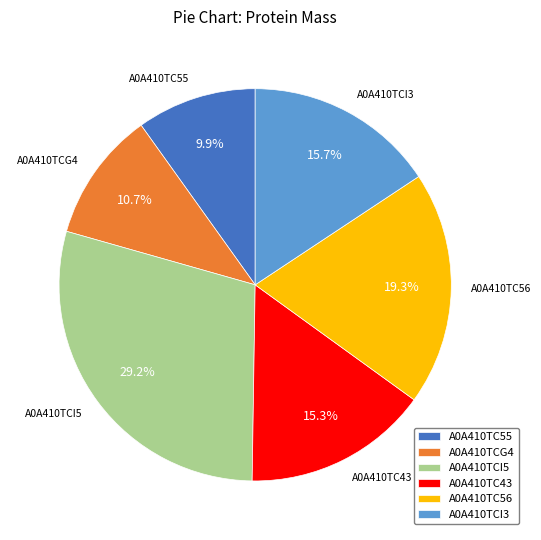

What is the smallest slice in the pie chart?

A0A410TC55